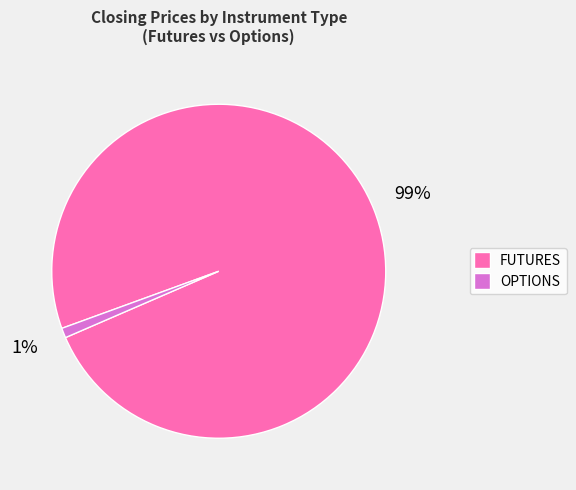

Is there any slice that represents more than half of the pie?

Yes